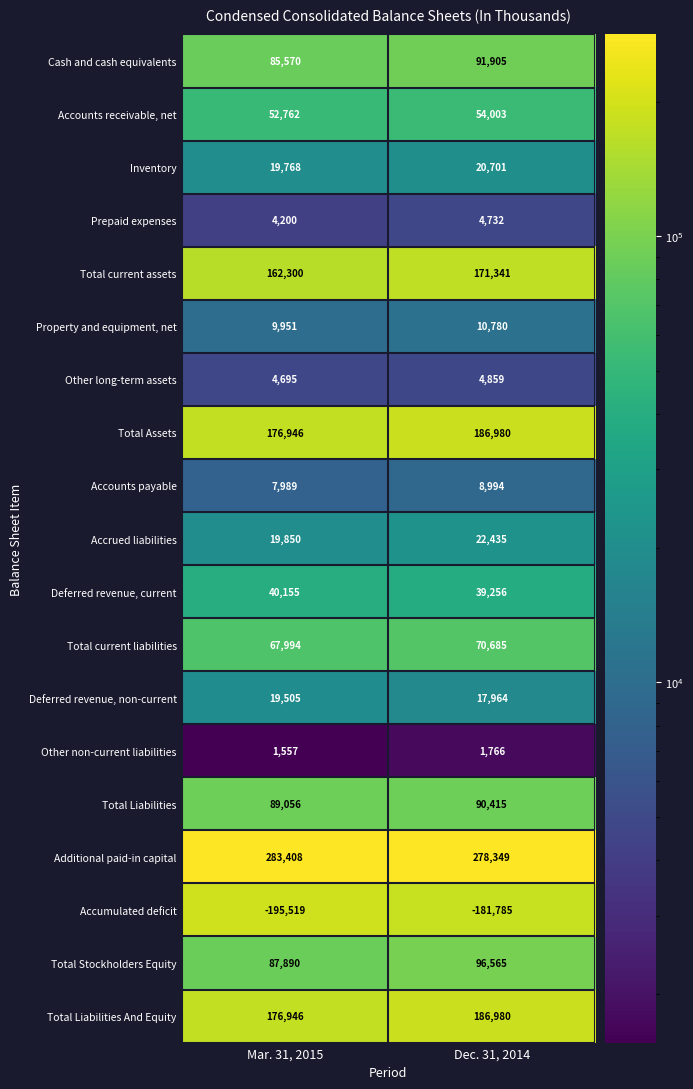

List the labels in order of Deferred revenue, non-current value, largest first.

Mar. 31, 2015, Dec. 31, 2014